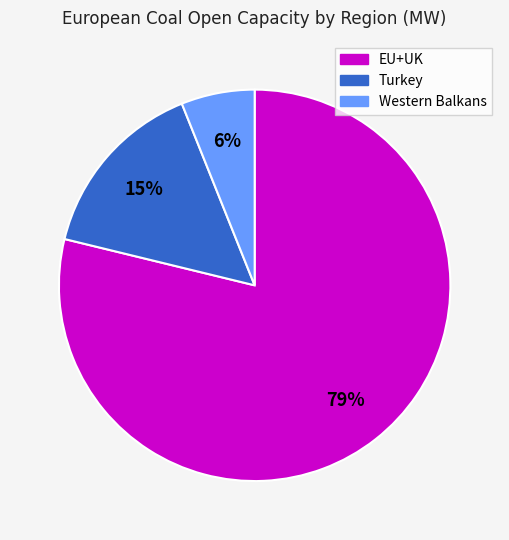

Do EU+UK and Turkey together represent more than half of the pie?

Yes